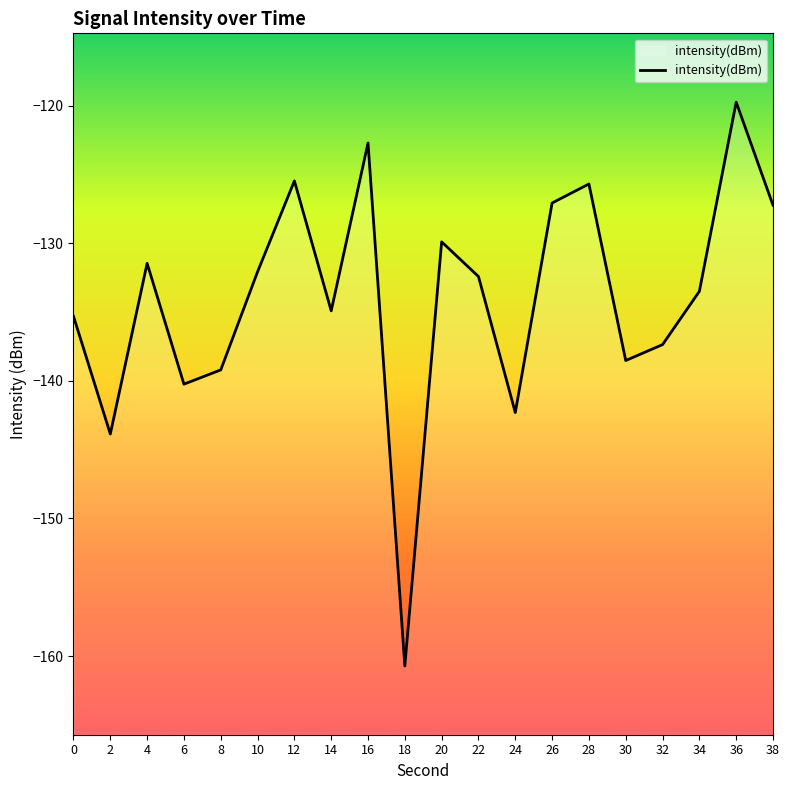

Reading left to right, extract all data points from this chart.

-135.3	-143.9	-131.5	-140.2	-139.2	-132.1	-125.5	-134.9	-122.7	-160.7	-129.9	-132.4	-142.3	-127.1	-125.7	-138.5	-137.4	-133.5	-119.7	-127.2